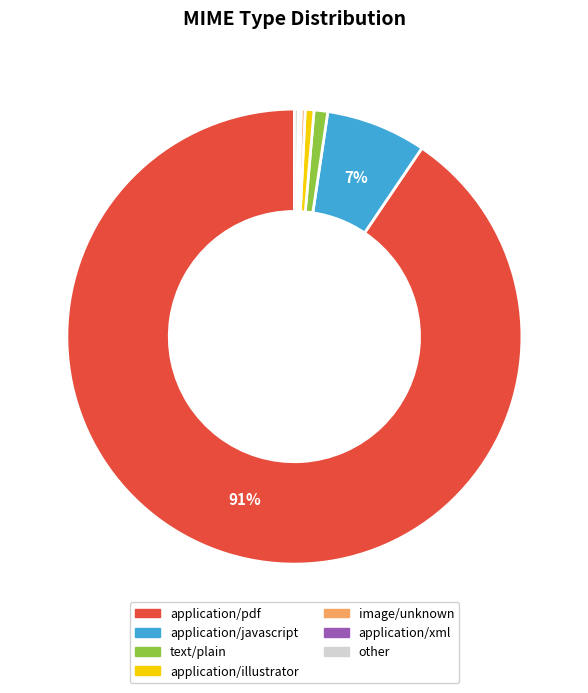

Is it true that application/javascript is 1% of the pie?

False